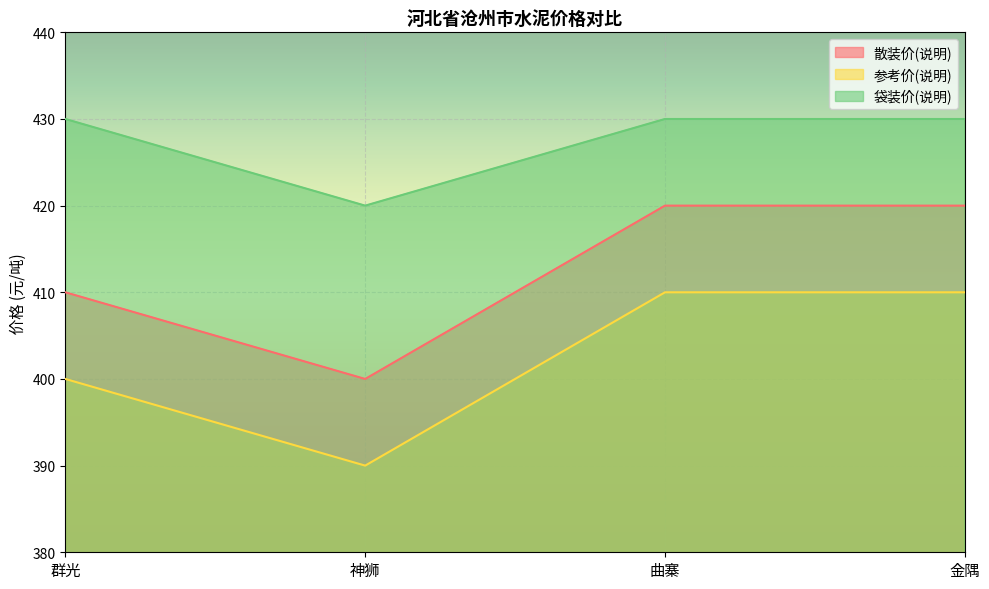

The value of 散装价(说明) at 曲寨 is 420. True or false?

True